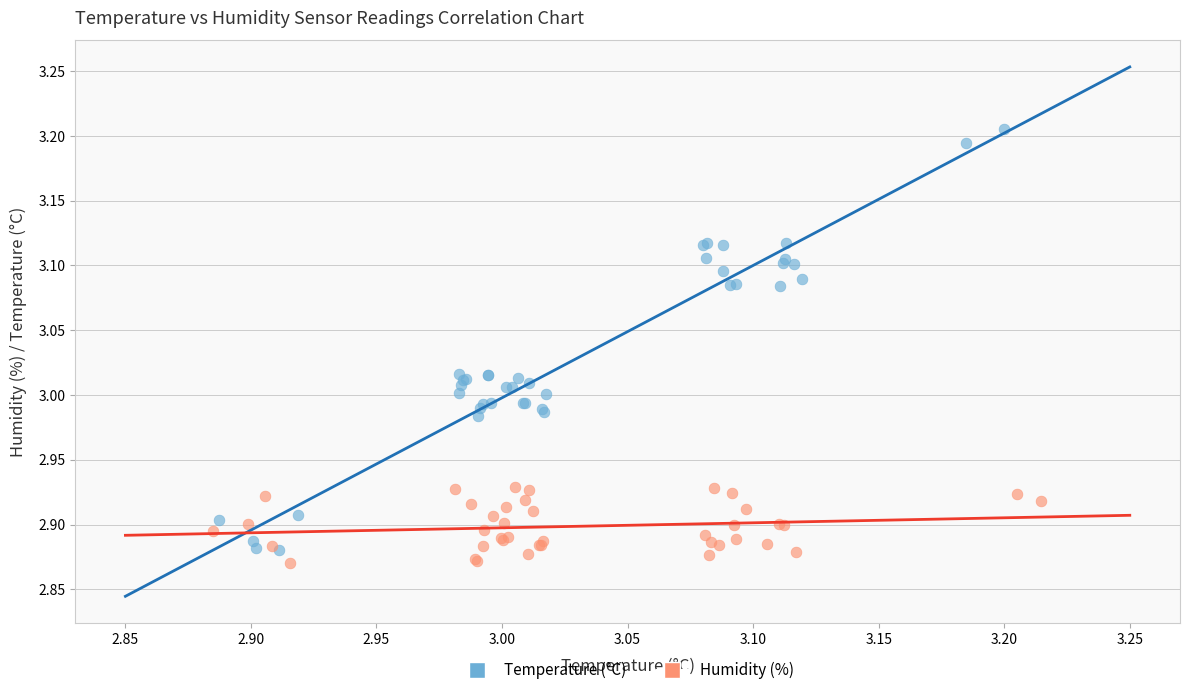

Which series contains the lowest Y value?

Humidity (%)